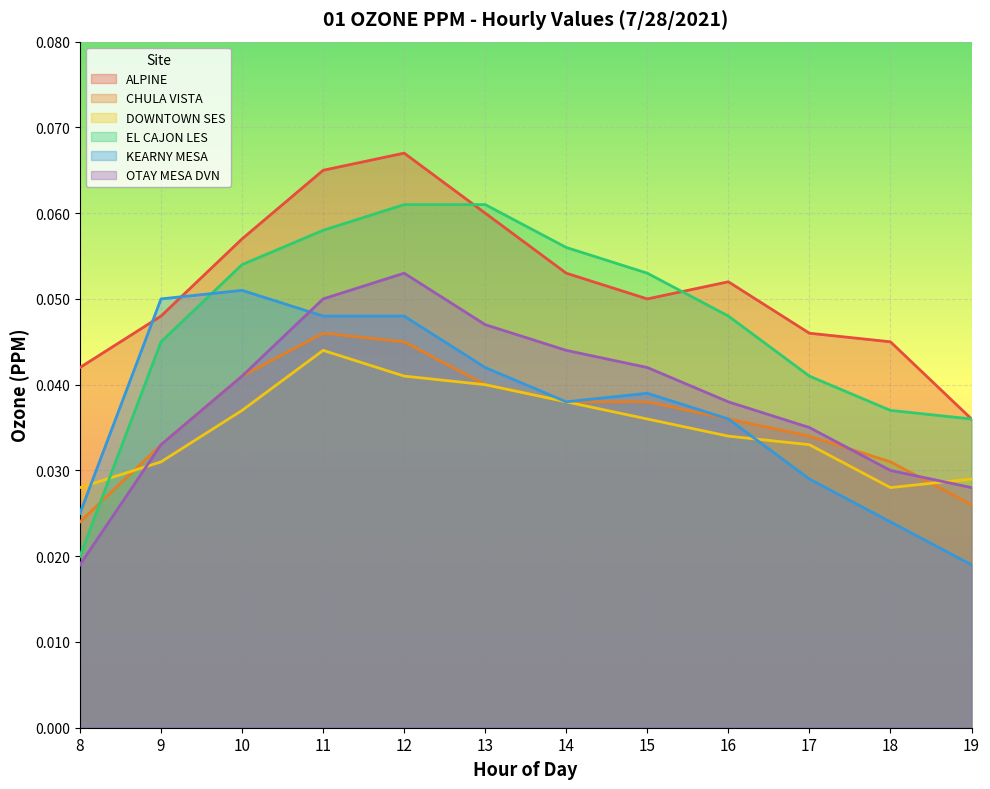

Reading left to right, list all the values displayed in this chart.

ALPINE: 8=0.0	9=0.0	10=0.1	11=0.1	12=0.1	13=0.1	14=0.1	15=0.1	16=0.1	17=0.0	18=0.0	19=0.0
CHULA VISTA: 8=0.0	9=0.0	10=0.0	11=0.0	12=0.0	13=0.0	14=0.0	15=0.0	16=0.0	17=0.0	18=0.0	19=0.0
DOWNTOWN SES: 8=0.0	9=0.0	10=0.0	11=0.0	12=0.0	13=0.0	14=0.0	15=0.0	16=0.0	17=0.0	18=0.0	19=0.0
EL CAJON LES: 8=0.0	9=0.0	10=0.1	11=0.1	12=0.1	13=0.1	14=0.1	15=0.1	16=0.0	17=0.0	18=0.0	19=0.0
KEARNY MESA: 8=0.0	9=0.1	10=0.1	11=0.0	12=0.0	13=0.0	14=0.0	15=0.0	16=0.0	17=0.0	18=0.0	19=0.0
OTAY MESA DVN: 8=0.0	9=0.0	10=0.0	11=0.1	12=0.1	13=0.0	14=0.0	15=0.0	16=0.0	17=0.0	18=0.0	19=0.0